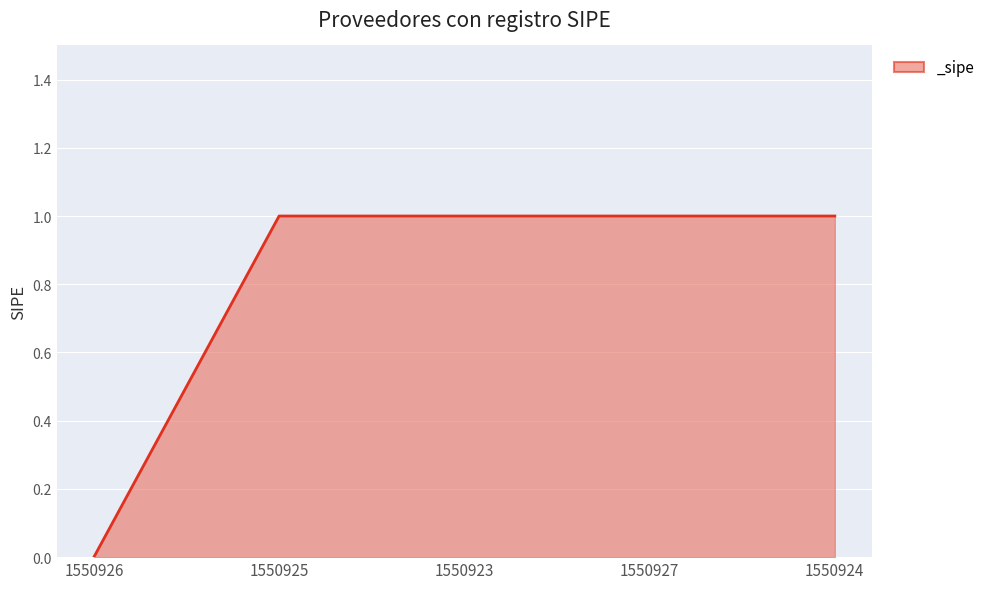

What is the greatest value displayed?

1